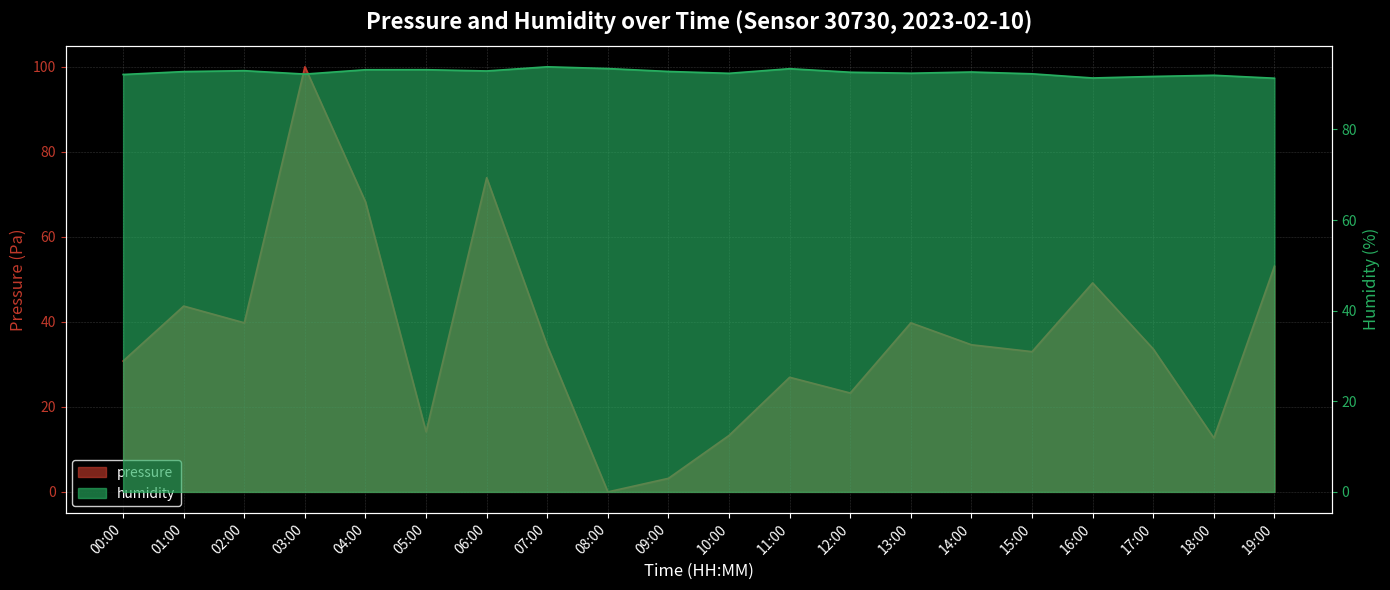

Where does the pressure series first go above 34?

01:00